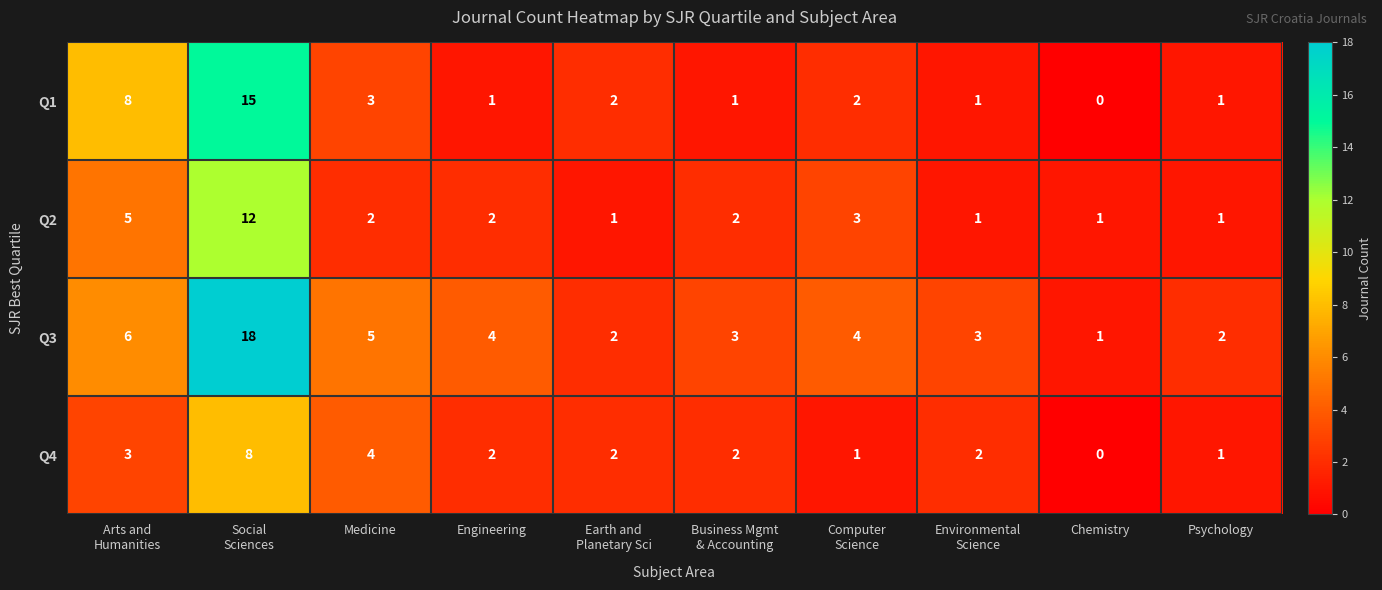

At how many categories does at least one series exceed 9?

1